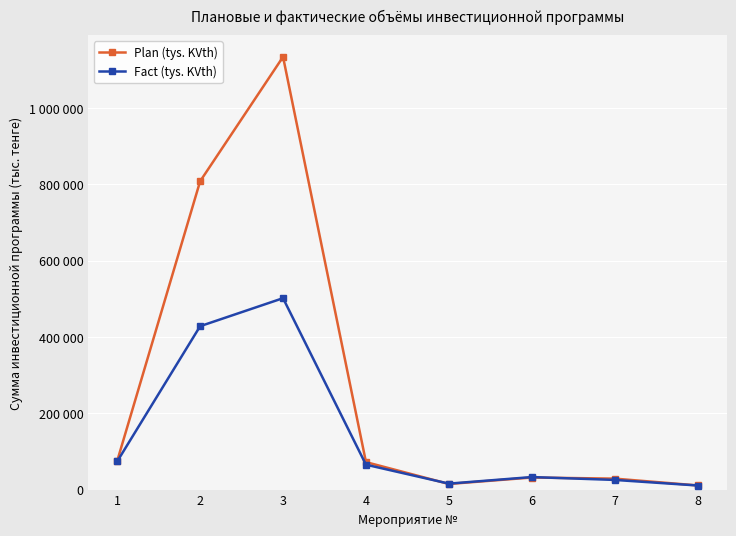

Where is the first local minimum for Fact (tys. KVth)?

5